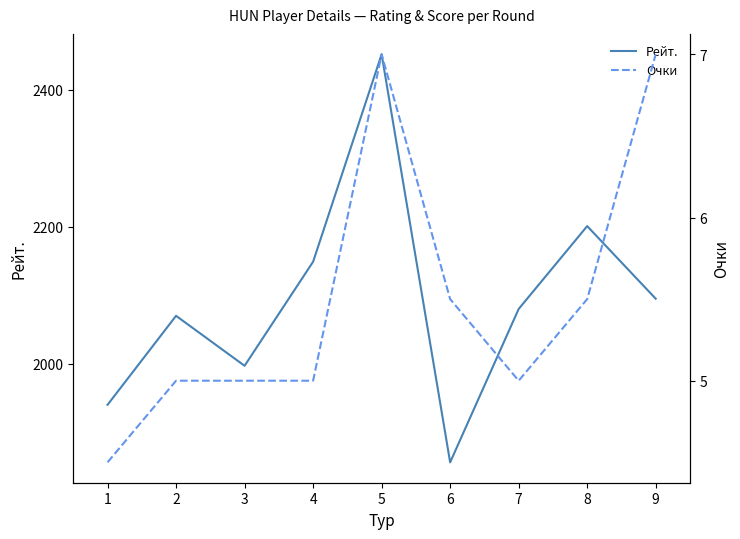

True or false: Рейт. and Очки cross at least once.

False